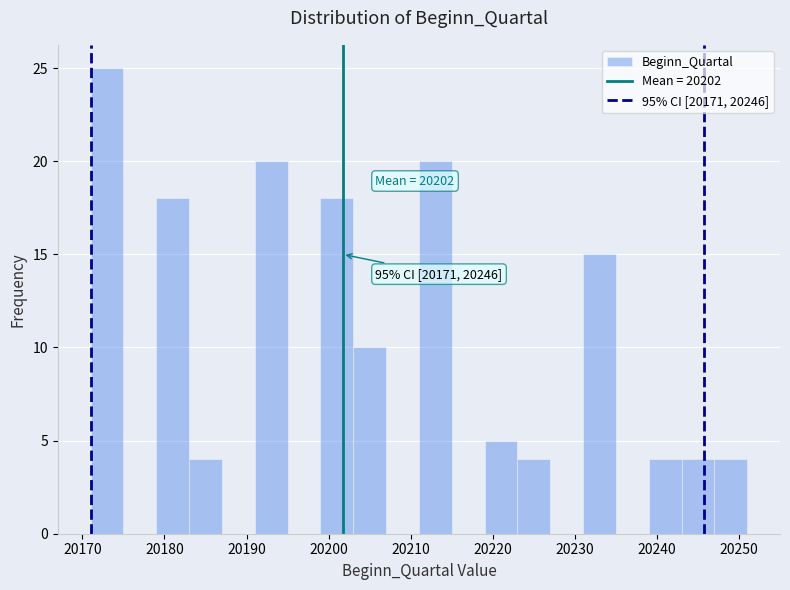

Over which range of the x-axis is the bar tallest?

20171 to 20175